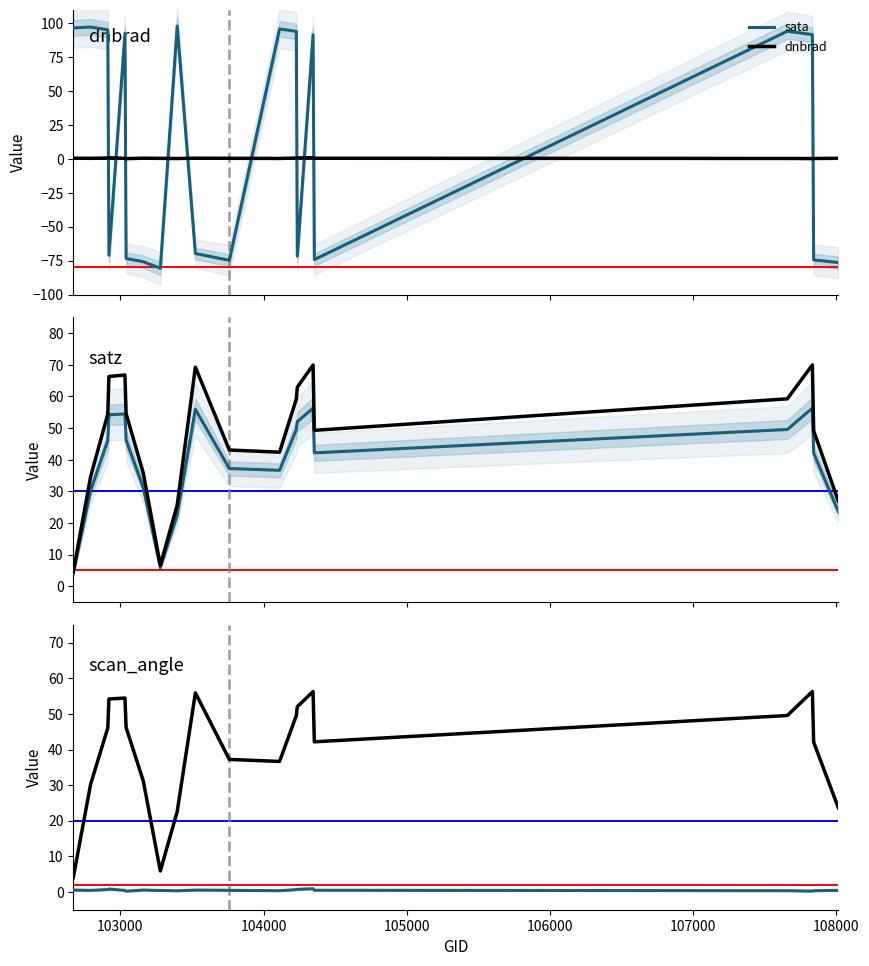

At how many categories does at least one series exceed 16?

19